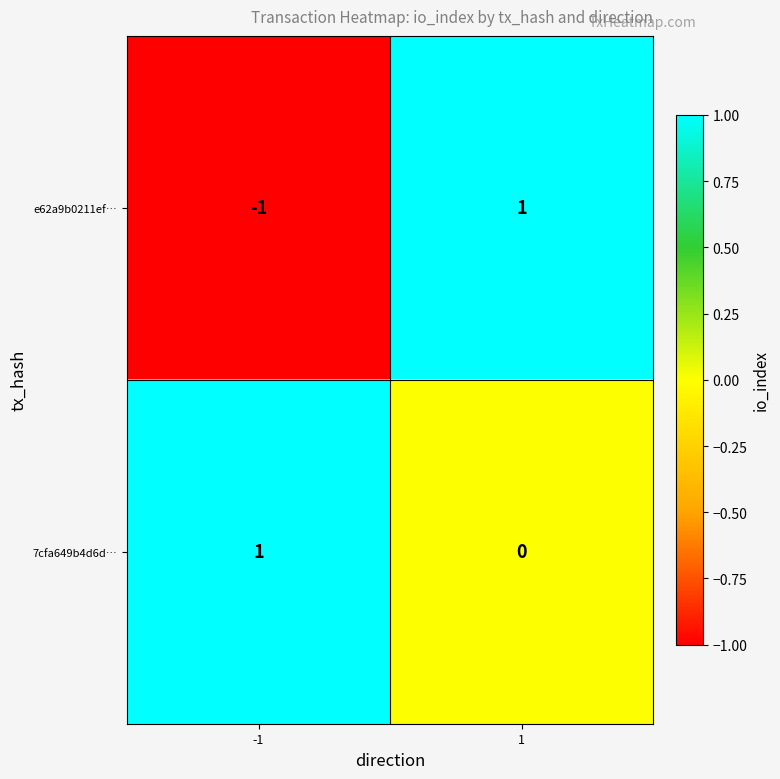

At which category is the sum across all series the highest?

1